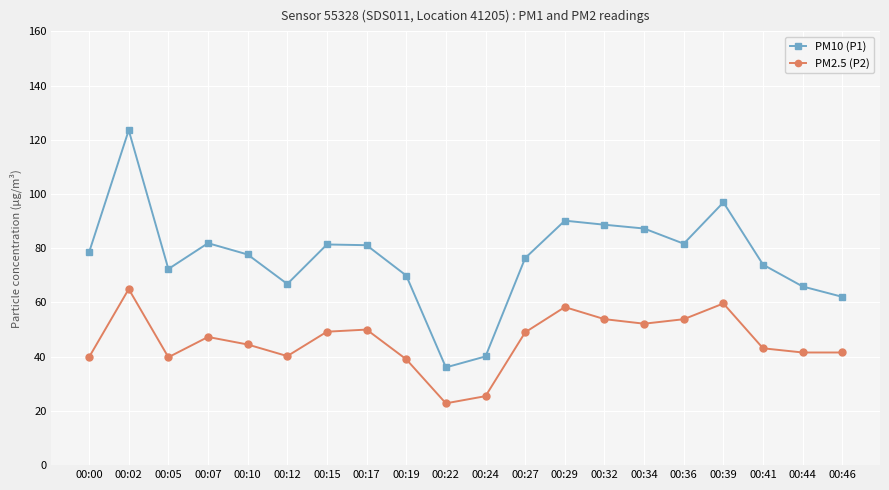

Between 00:22 and 00:41, which series saw the biggest shift?

PM10 (P1)